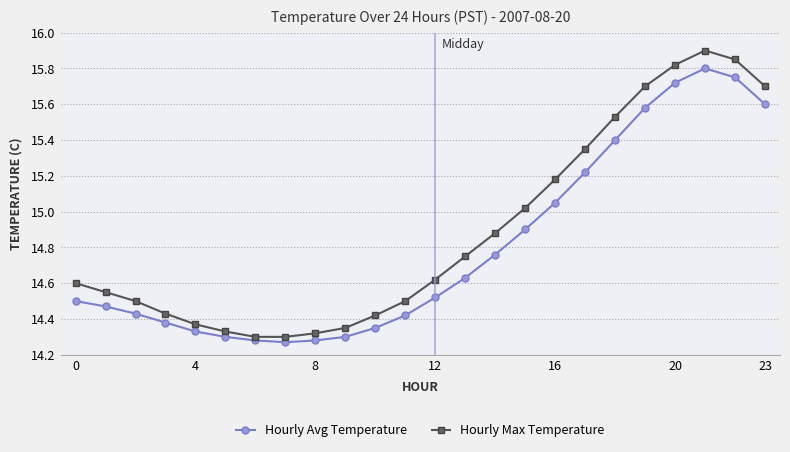

True or false: Hourly Max Temperature has more than 0 points higher than both neighbors.

True